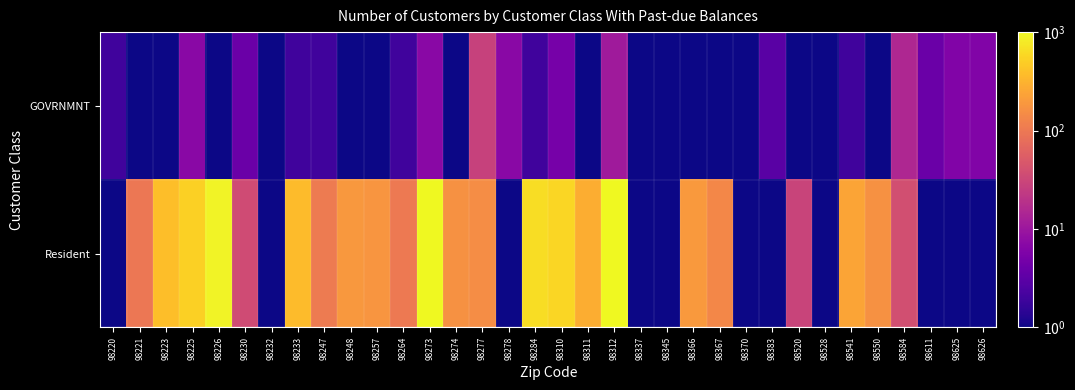

Reading left to right, list all the values displayed in this chart.

GOVRNMNT: 98220=2.0	98221=1.0	98223=1.0	98225=7.0	98226=1.0	98230=4.0	98232=0.0	98233=2.0	98247=2.0	98248=0.0	98257=1.0	98264=2.0	98273=7.0	98274=1.0	98277=28.0	98278=7.0	98284=2.0	98310=5.0	98311=1.0	98312=11.0	98337=0.0	98345=0.0	98366=0.0	98367=0.0	98370=1.0	98383=3.0	98520=0.0	98528=0.0	98541=2.0	98550=0.0	98584=15.0	98611=4.0	98625=6.0	98626=6.0
Resident: 98220=0.0	98221=96.8	98223=379.9	98225=510.7	98226=913.4	98230=36.0	98232=0.0	98233=362.8	98247=106.1	98248=190.7	98257=178.3	98264=101.0	98273=1337.5	98274=165.5	98277=153.5	98278=0.0	98284=636.4	98310=569.9	98311=287.3	98312=1053.0	98337=0.0	98345=0.0	98366=194.0	98367=136.1	98370=0.0	98383=0.0	98520=29.5	98528=0.0	98541=241.2	98550=166.2	98584=39.1	98611=0.0	98625=0.0	98626=0.0